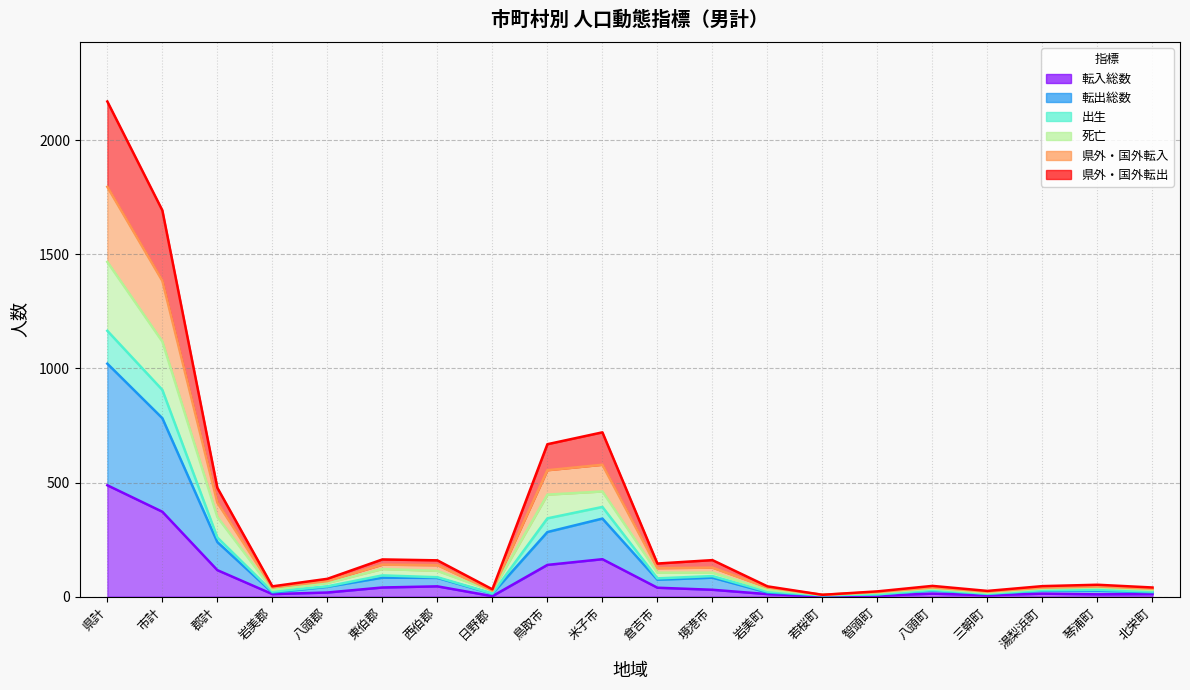

Where is the first local maximum for 県外・国外転出?

東伯郡